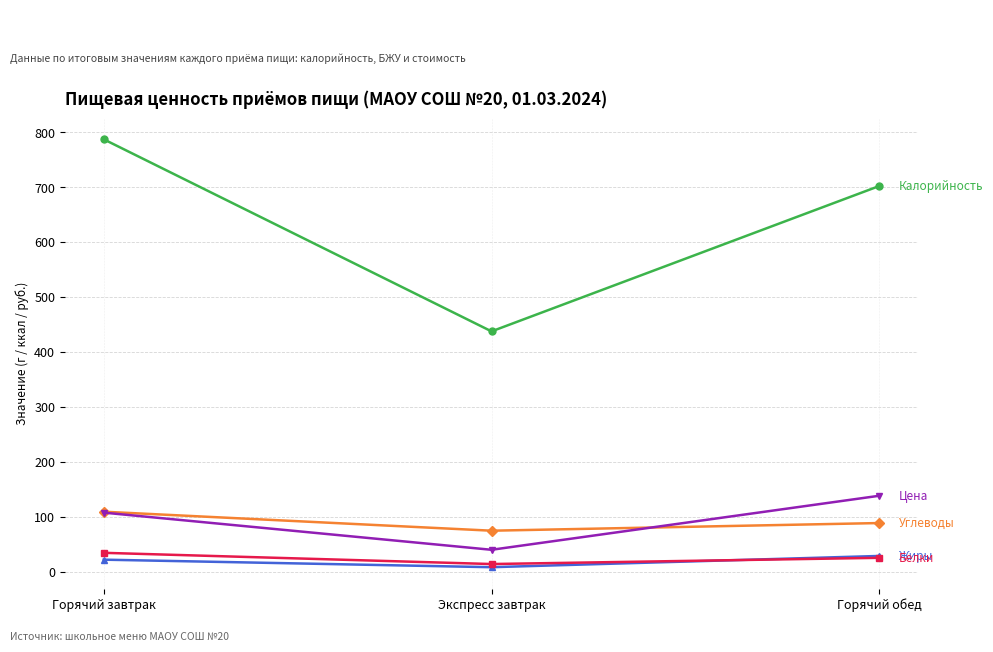

What is the difference between the highest and lowest values at Горячий завтрак?

764.7